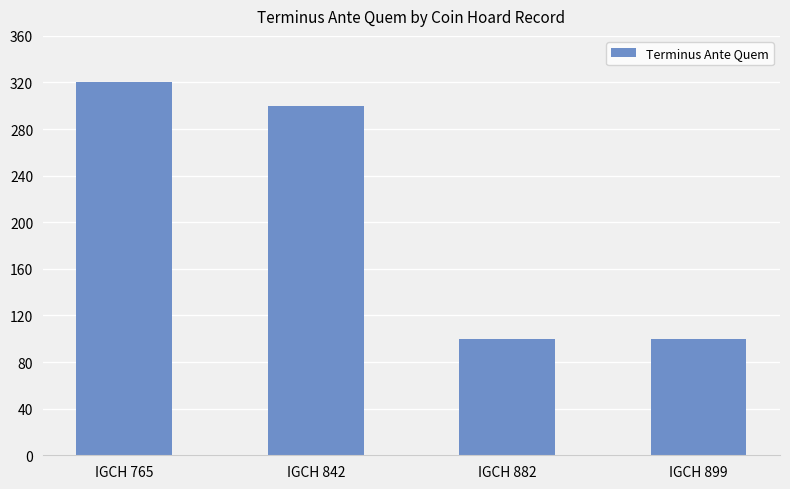

What is the minimum value shown in the chart?

100